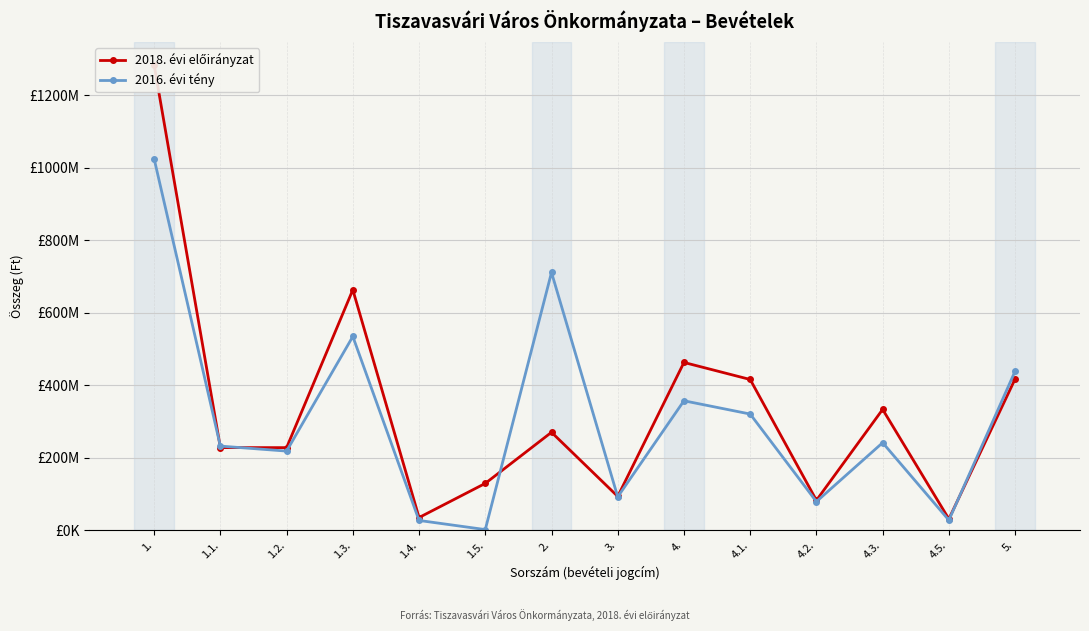

List the labels in order of 2016. évi tény value, largest first.

1., 2., 1.3., 5., 4., 4.1., 4.3., 1.1., 1.2., 3., 4.2., 4.5., 1.4., 1.5.